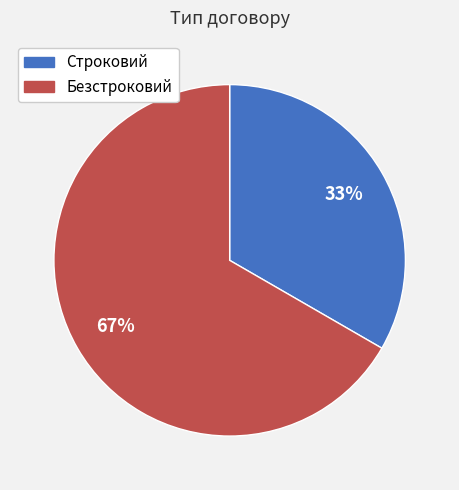

Count the number of slices in the pie.

2